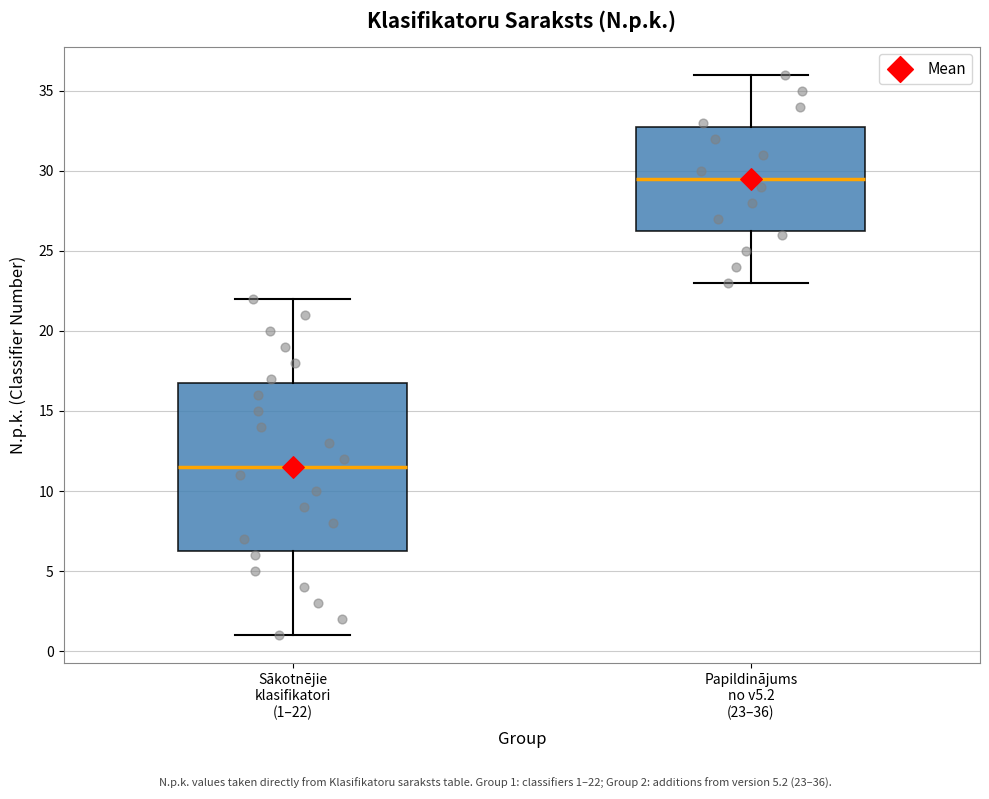

Reading left to right, transcribe this box plot: for each box, give where its median line is, the range the box spans, and where its two whiskers end, as read against the y-axis. The values are not printed on the chart, so give them approximately, as read against the axis.

Sākotnējie klasifikatori (1–22): median 11.5, box 6.5 to 17.0, whiskers 1.0 to 22.0
Papildinājums no v5.2 (23–36): median 29.5, box 26.5 to 33.0, whiskers 23.0 to 36.0